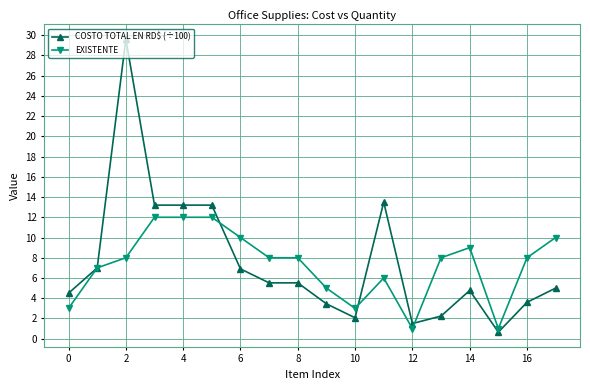

What is the value of the COSTO TOTAL EN RD$ (÷100) point at the 9th from the left?

5.5